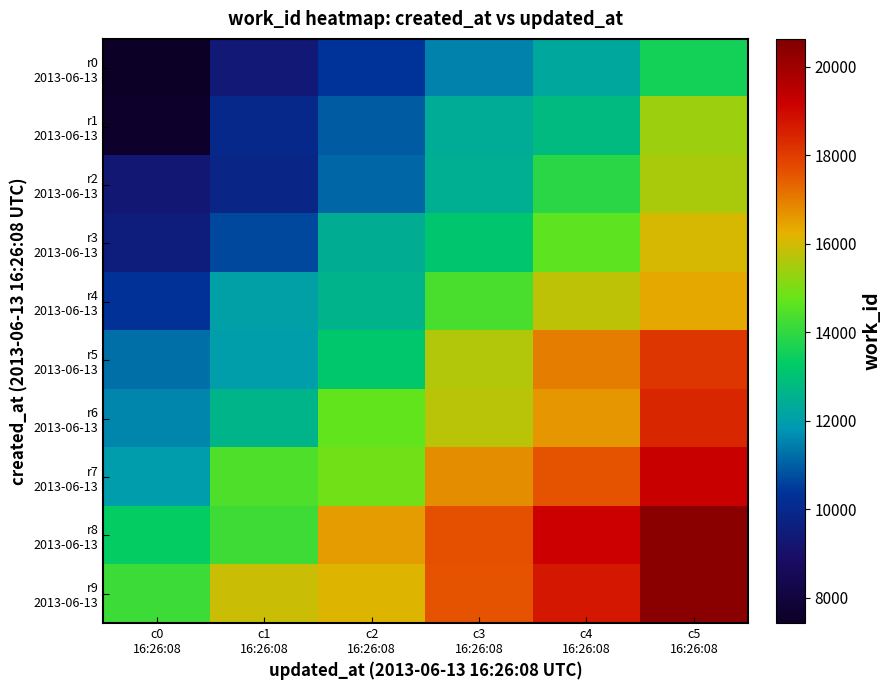

At which category is the sum across all series the highest?

c5
16:26:08